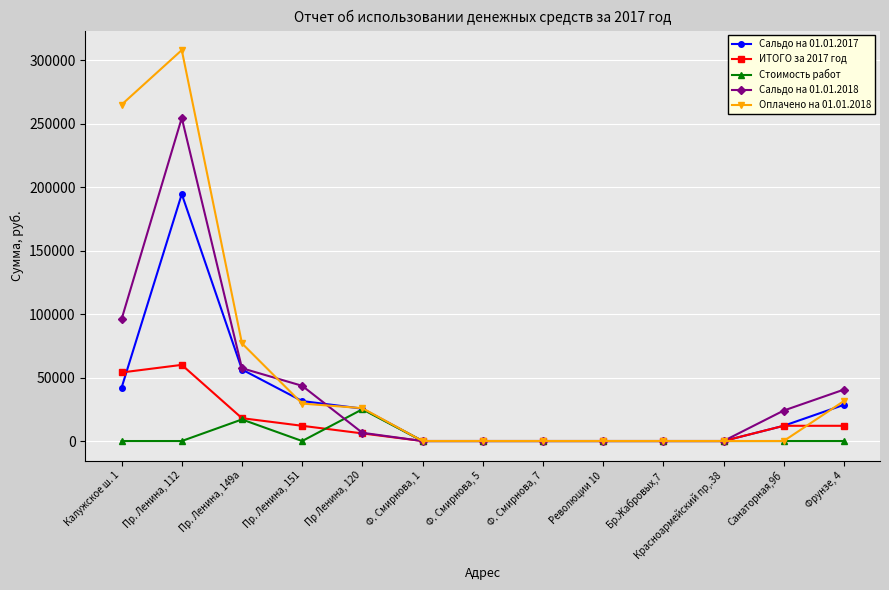

Which series changed the most between Пр. Ленина, 112 and Фрунзе, 4?

Оплачено на 01.01.2018